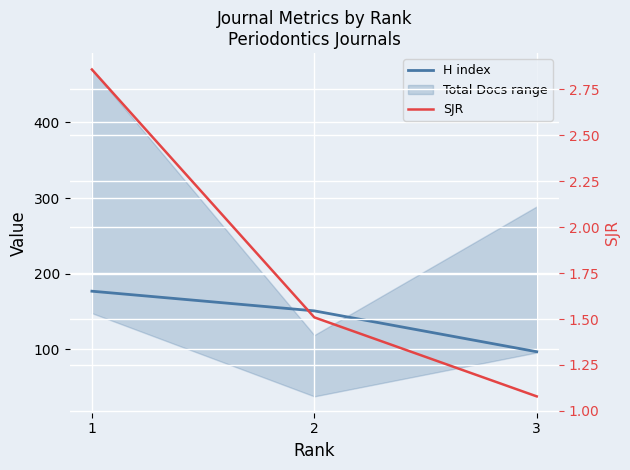

How many data points in H index are less than 151?

1